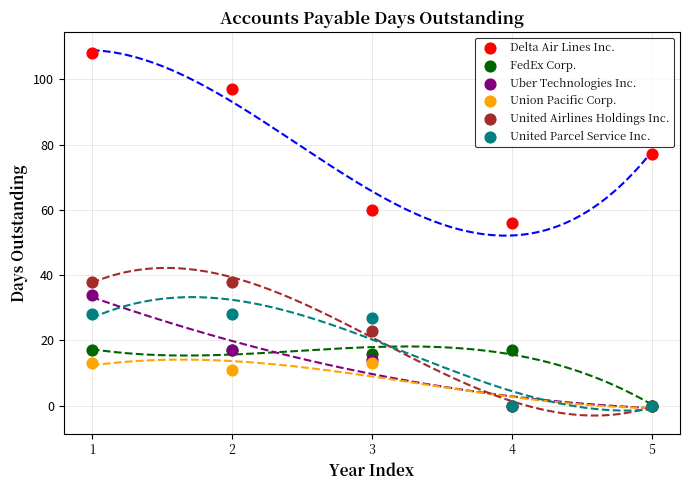

Which series reaches the maximum Y coordinate?

Delta Air Lines Inc.